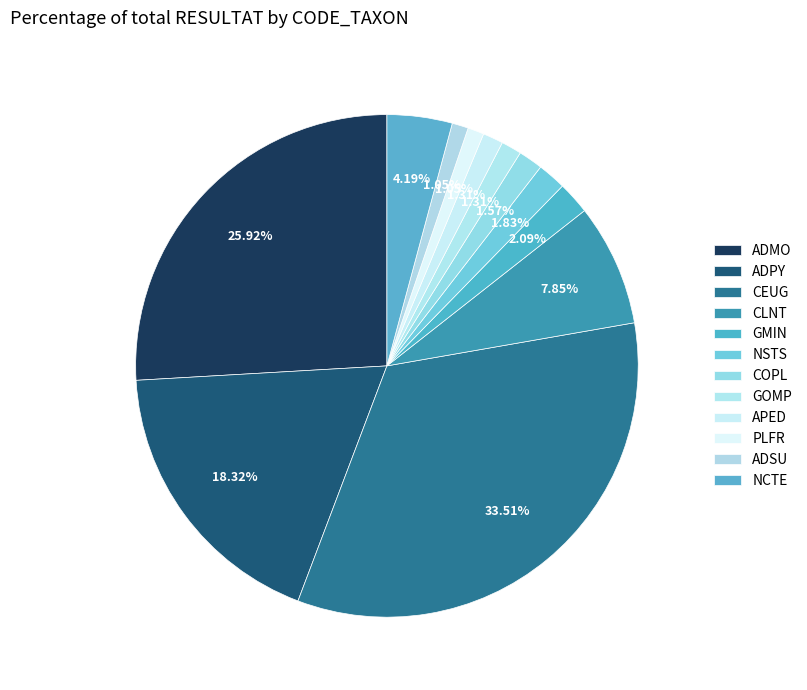

What percentage is the COPL slice, to the nearest percent?

2%